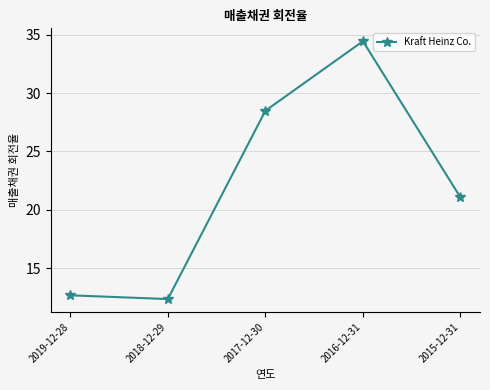

Approximately how many times larger is the value at 2017-12-30 compared to 2018-12-29?

2.3